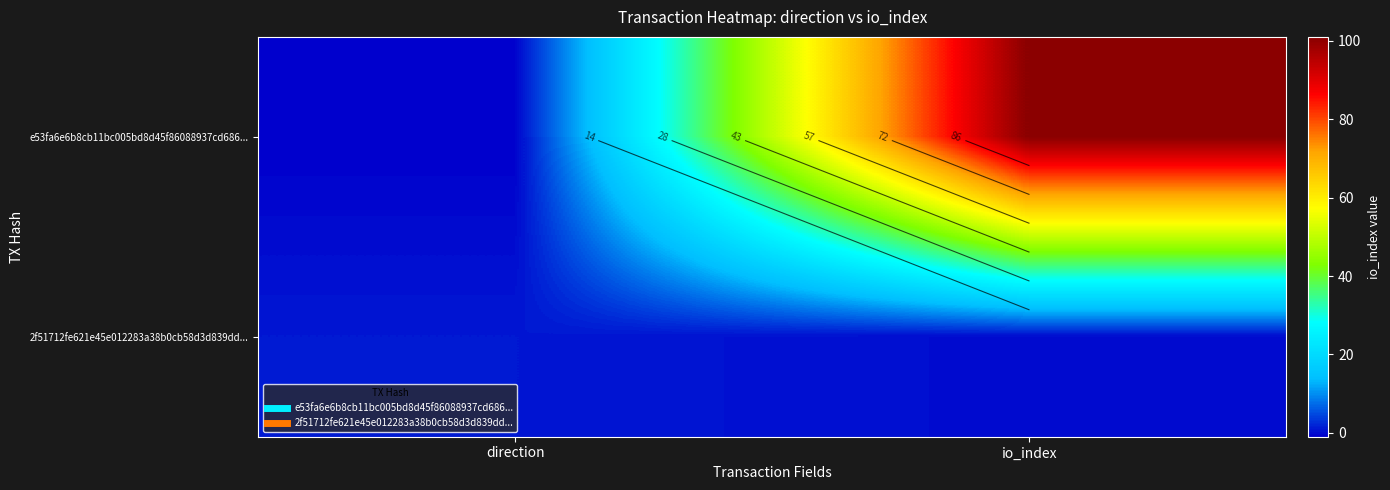

What is the difference between the highest and lowest values at io_index?

101